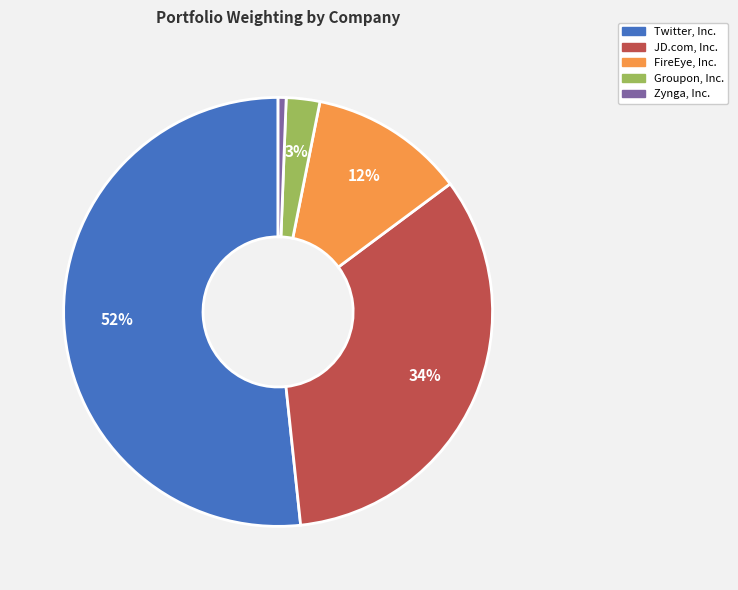

To the nearest percent, what is the average slice percentage?

20%